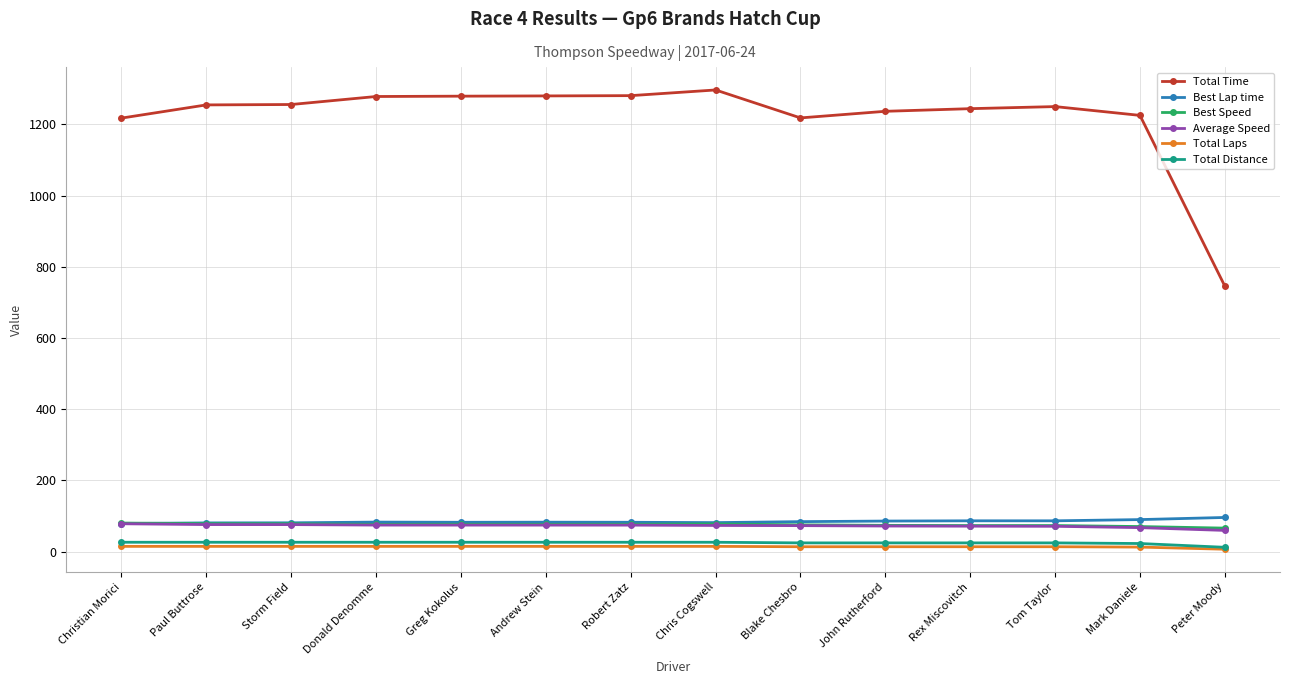

What is the value of the Average Speed point at the 11th from the left?

71.7